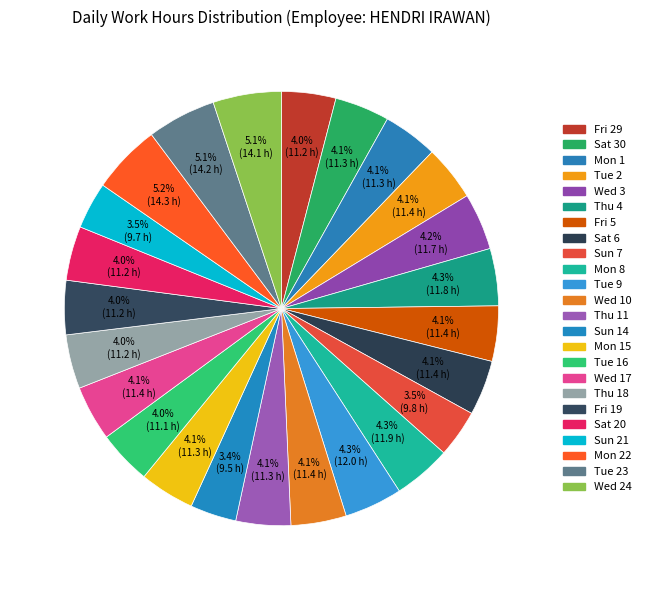

Count the number of slices in the pie.

24